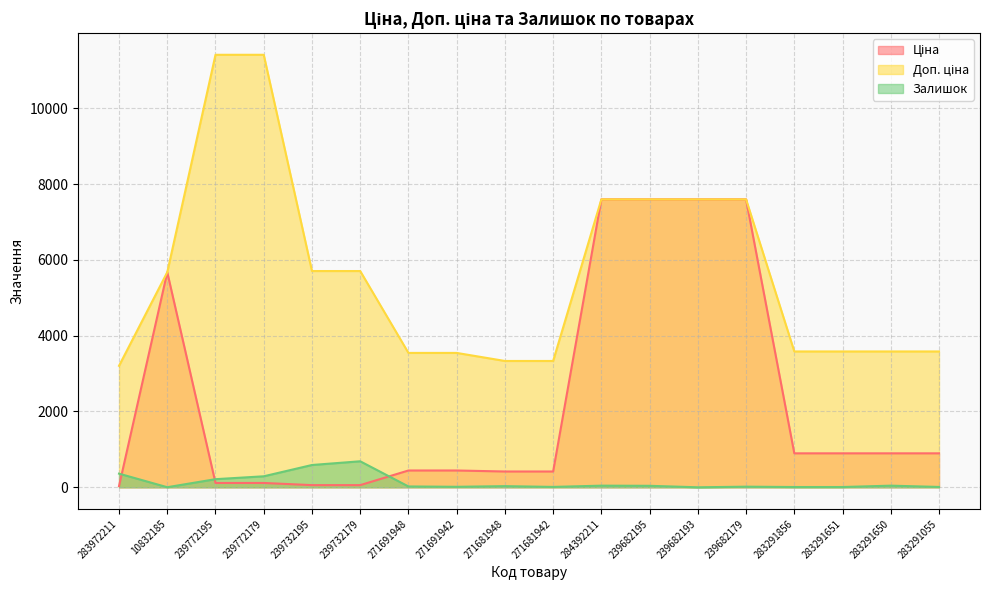

How many lines are shown in the chart?

3